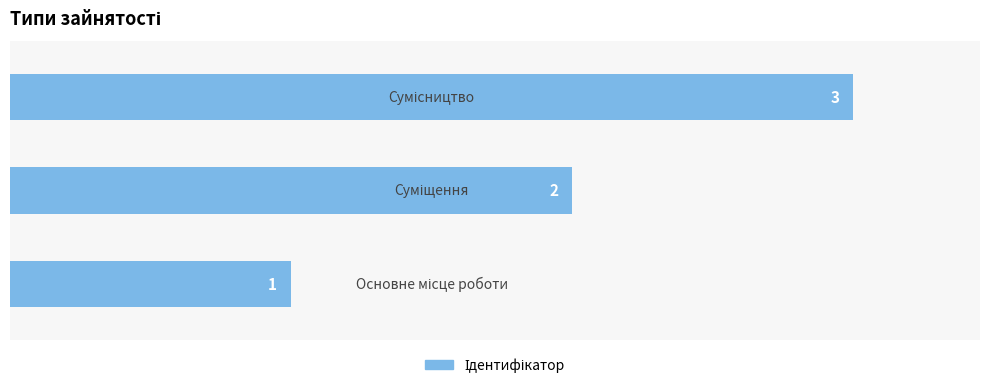

What is the sum of all values?

6